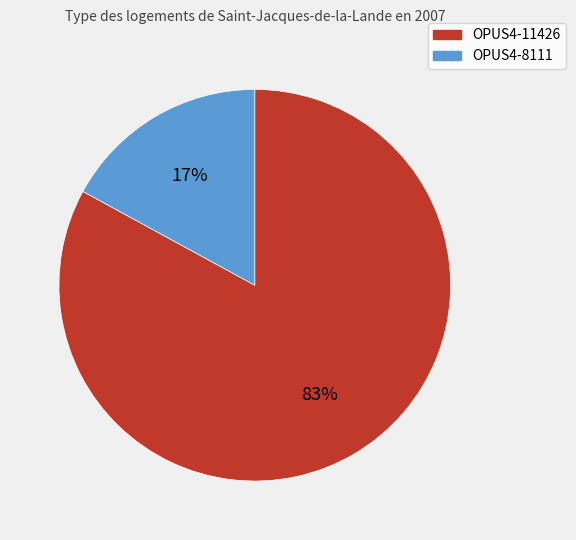

The OPUS4-11426 slice represents 97% of the pie. True or false?

False